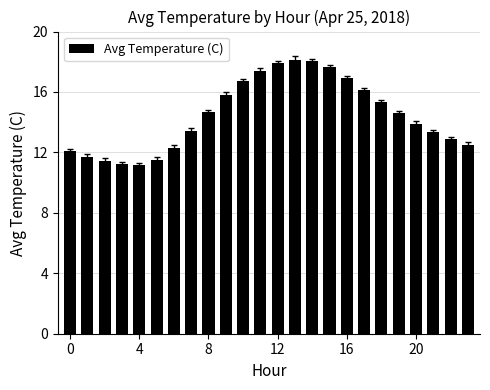

What is the value of the 18th bar from the left?

16.1